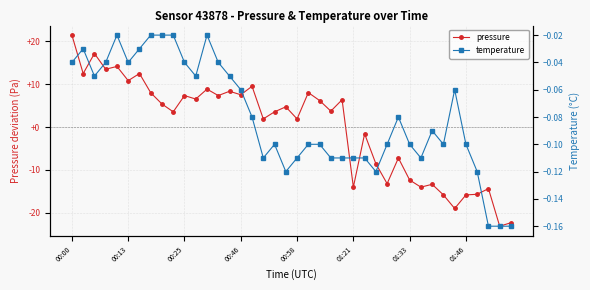

What position from the left is 17?

18